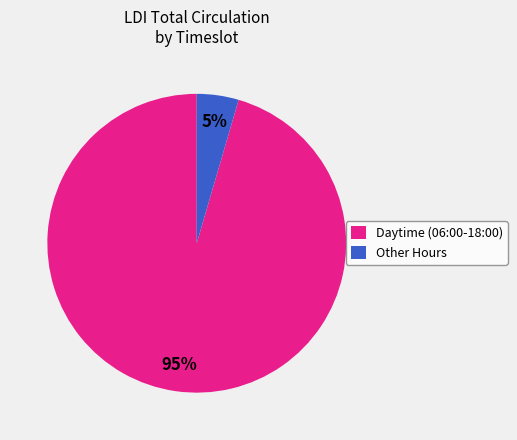

Combined, do Other Hours and Daytime (06:00-18:00) account for over 50%?

Yes